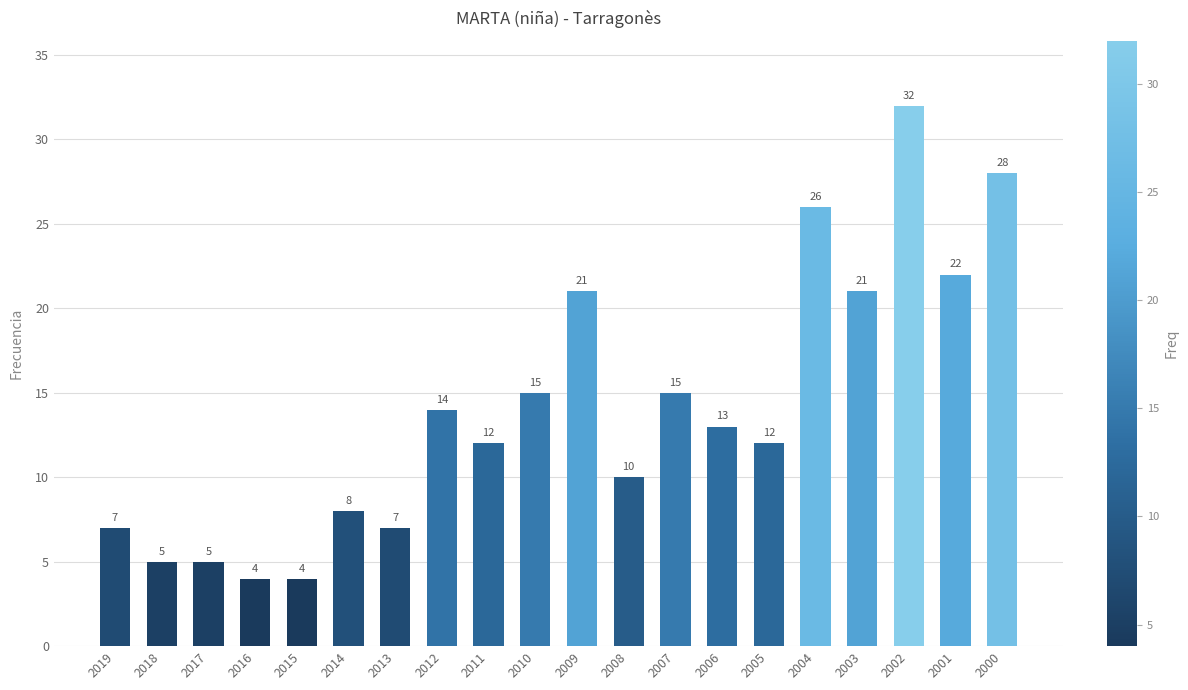

What is the difference between the maximum and second lowest values?

28